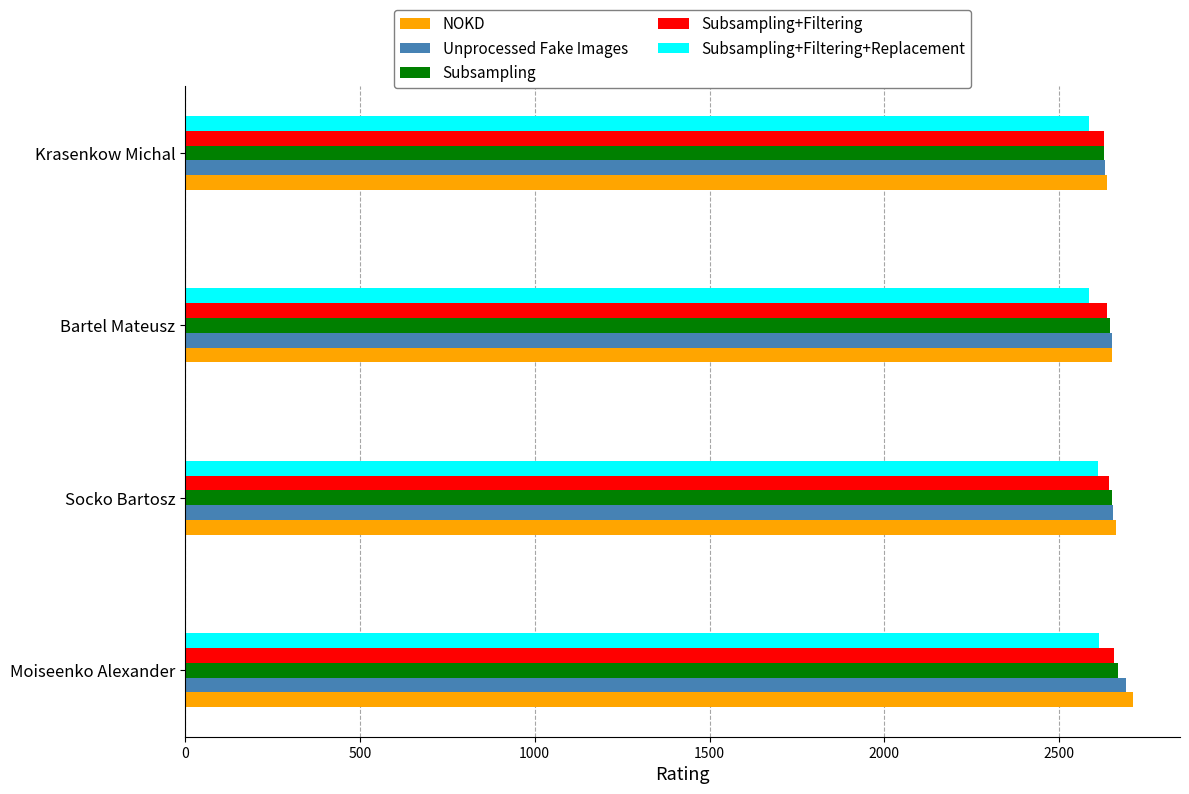

How many data points in Subsampling+Filtering+Replacement are less than 2611?

2